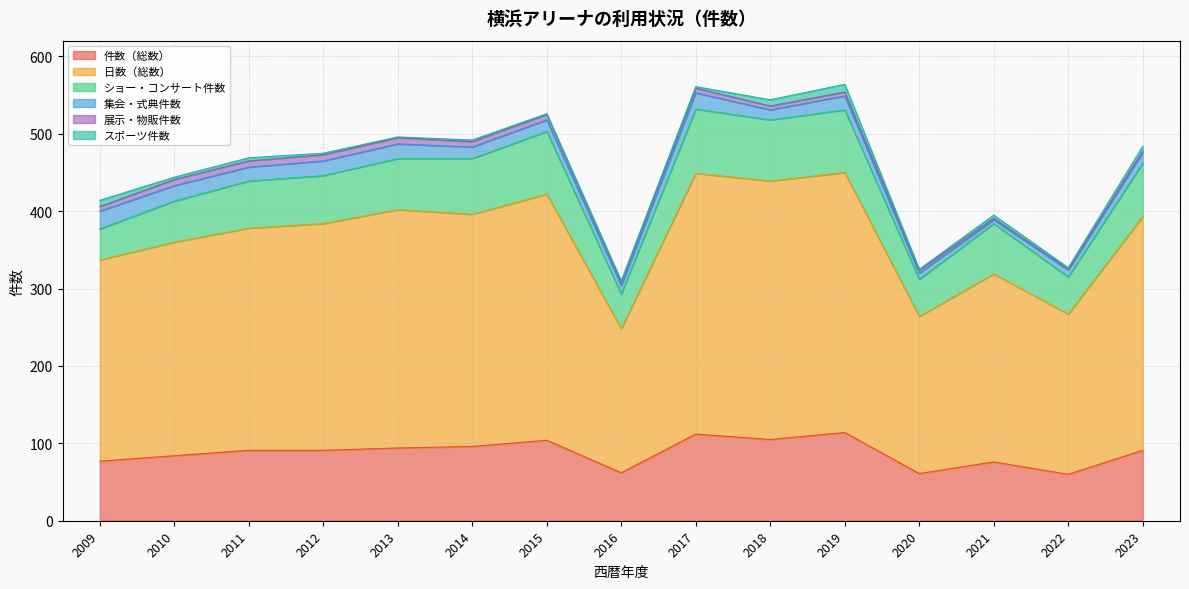

How many data points in 件数（総数） are less than 91?

6